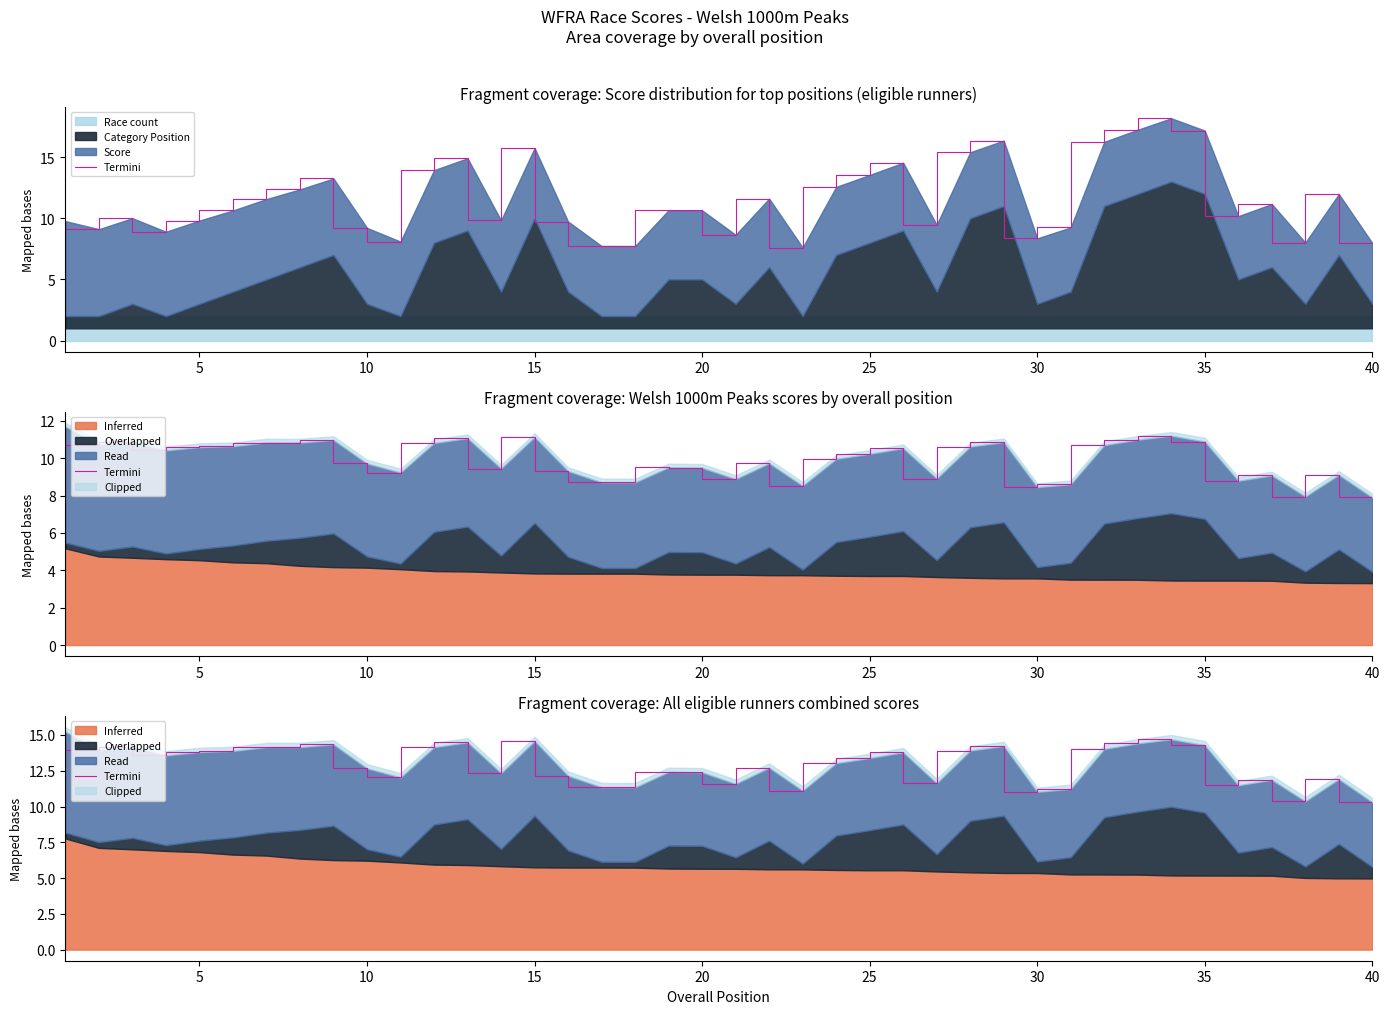

What is the difference between the second highest and second lowest values?

4.3